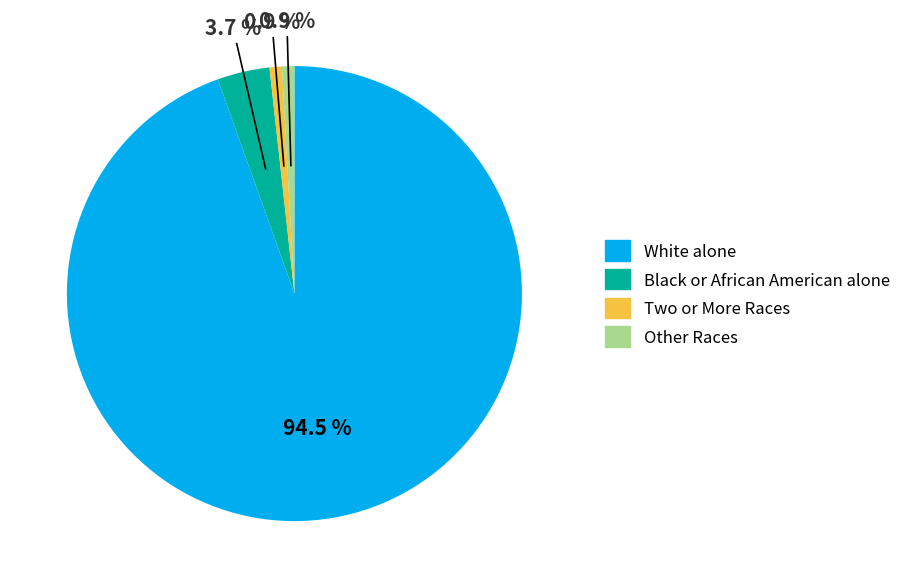

Does any single category account for the majority?

Yes